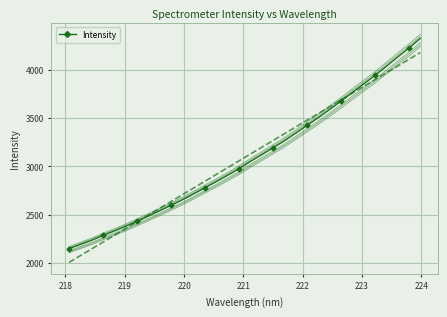

How many lines are shown in the chart?

1